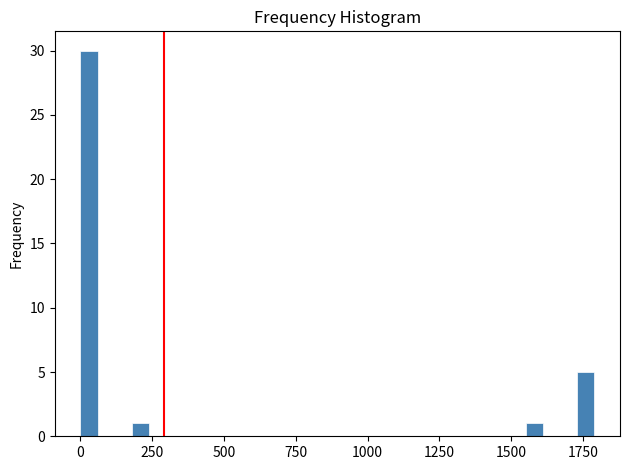

Around what value on the x-axis is the tallest bar? Give the approximate position of its centre, as read against the axis.

50